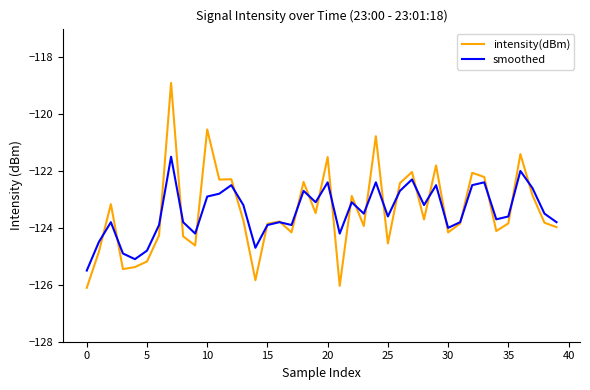

Does the chart have visible grid lines?

No